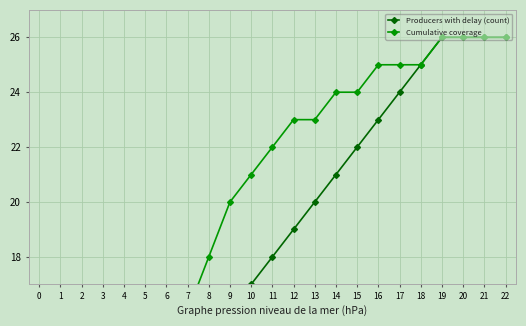

What is the sum of all Cumulative coverage values?

411